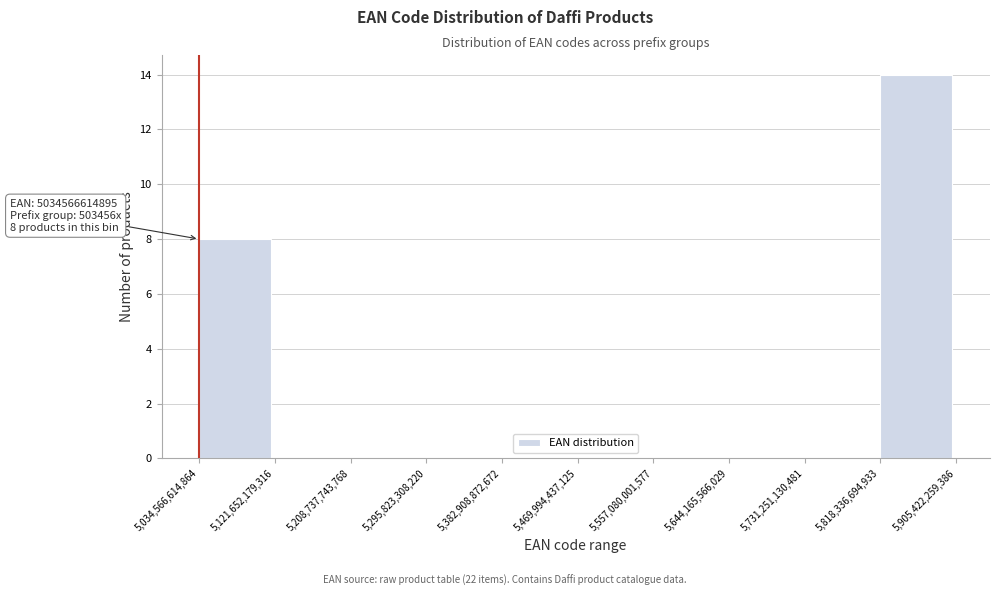

Which range on the x-axis has the tallest bar?

5,818,336,694,933 to 5,905,422,259,386